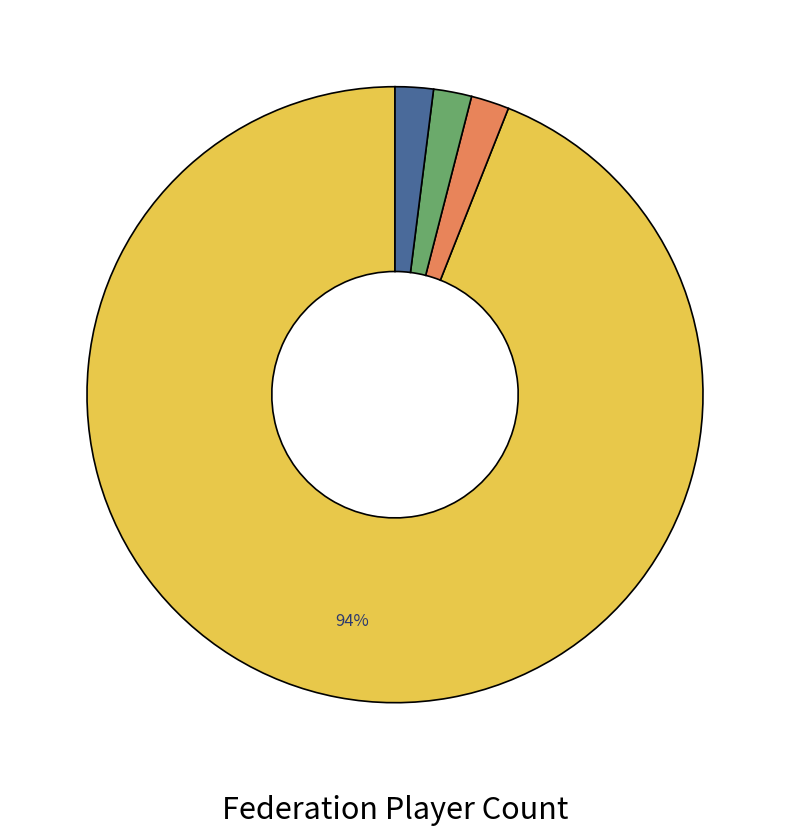

To the nearest percent, what is the average slice percentage?

25%